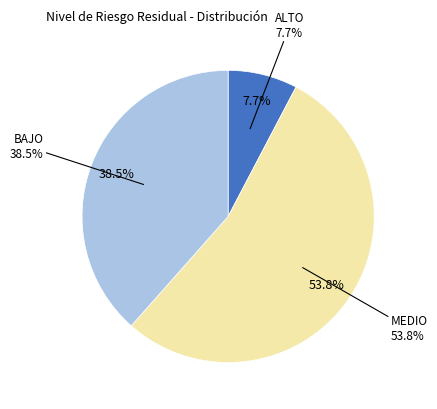

What percentage is NOT represented by MEDIO?

46.2%